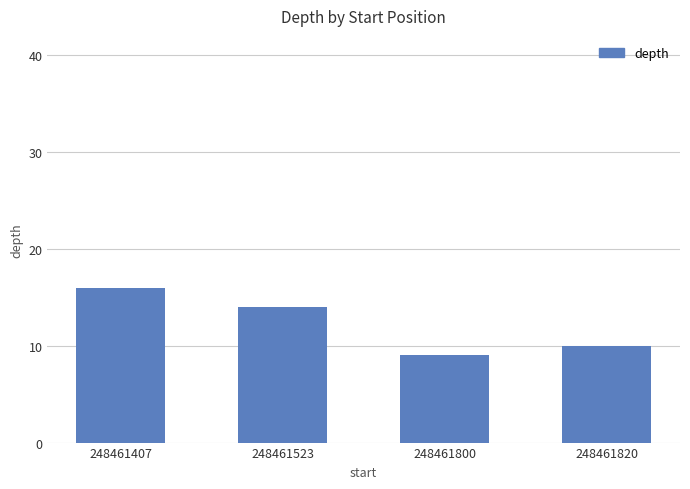

Approximately how many times larger is the value at 248461800 compared to 248461523?

0.6